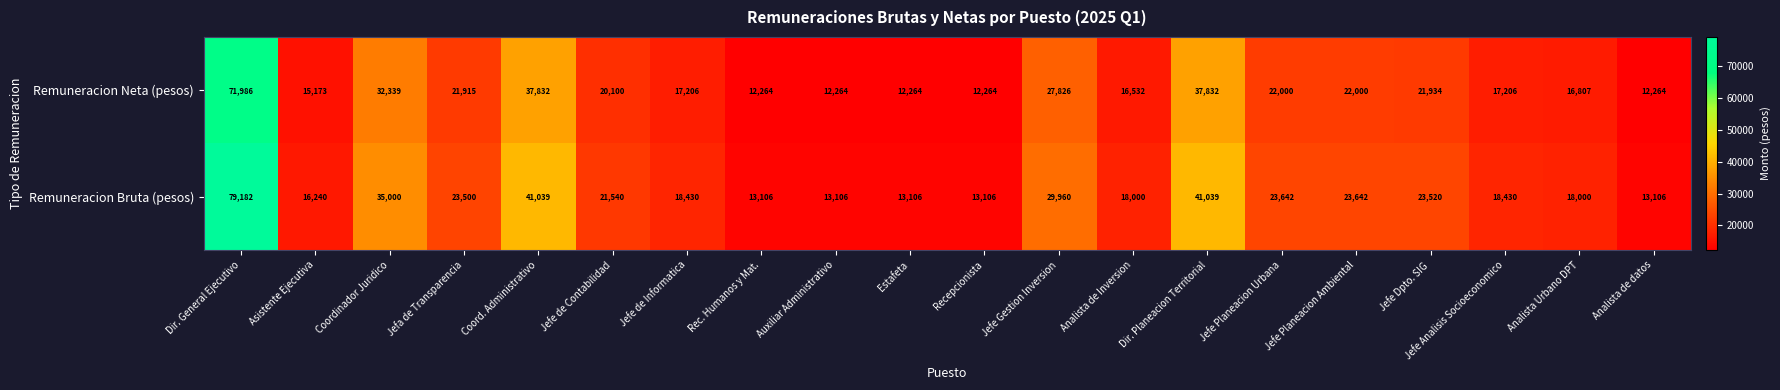

Which series has the widest spread of values?

Remuneracion Bruta (pesos)